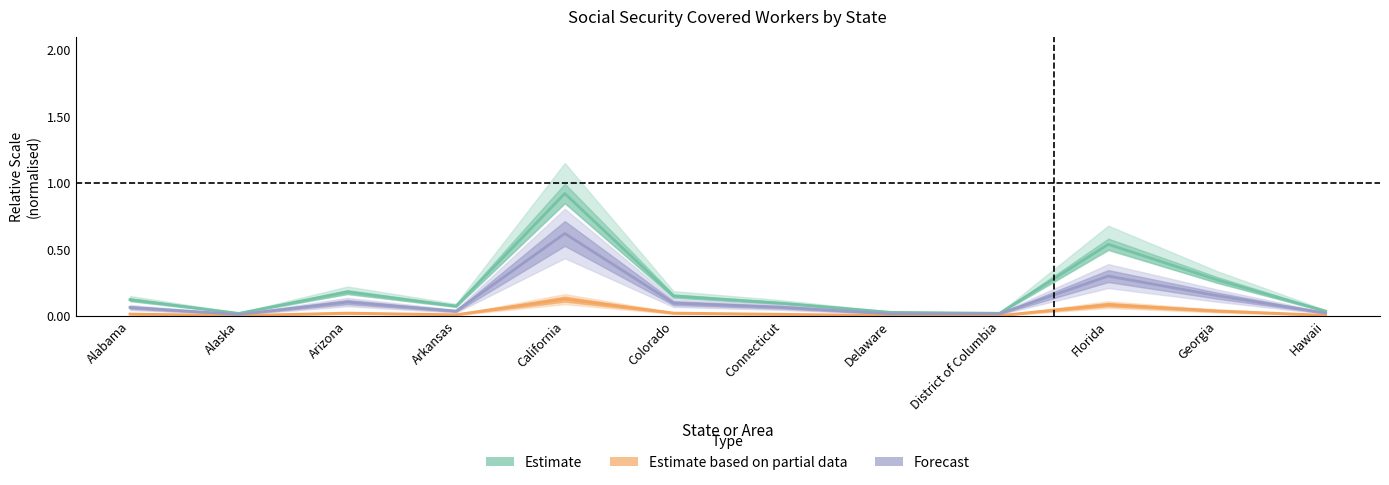

At which category is the sum across all series the highest?

California